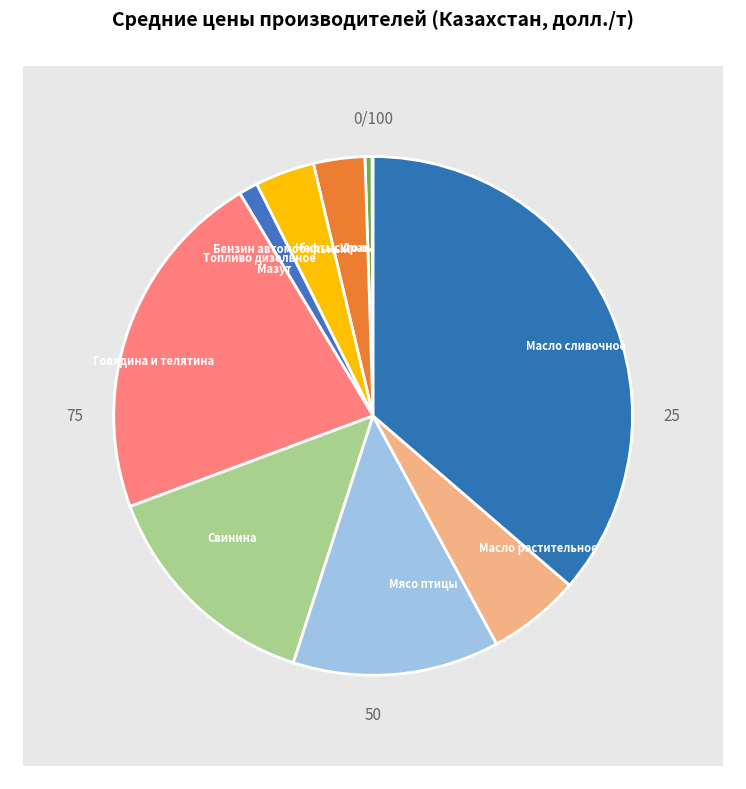

What percentage is the Мясо птицы slice, to the nearest percent?

13%